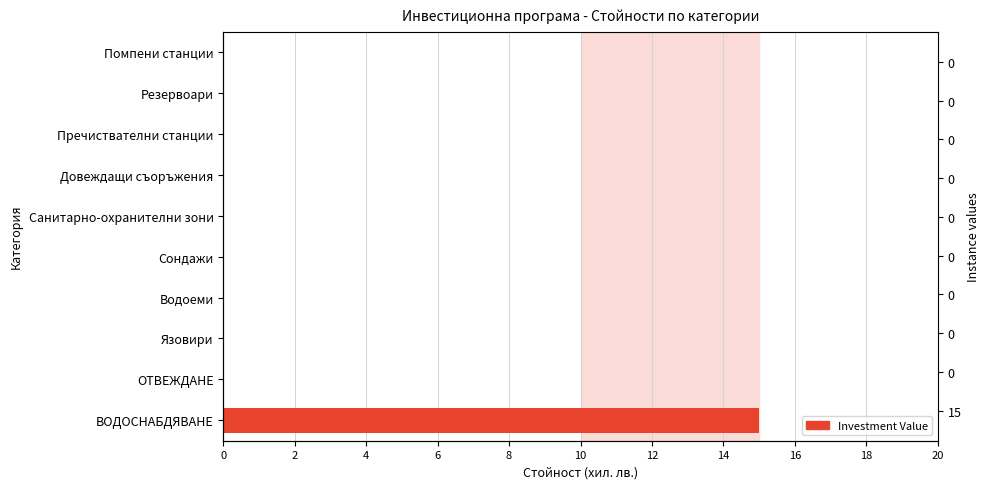

Reading left to right, what are all the values shown in this chart?

15	0	0	0	0	0	0	0	0	0